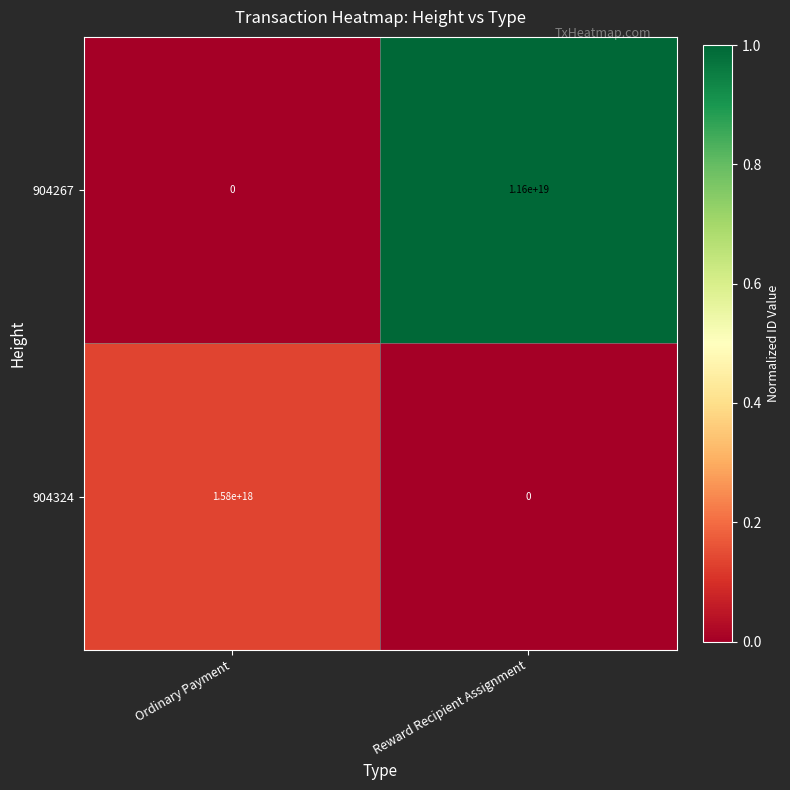

How many distinct data groups are displayed?

2